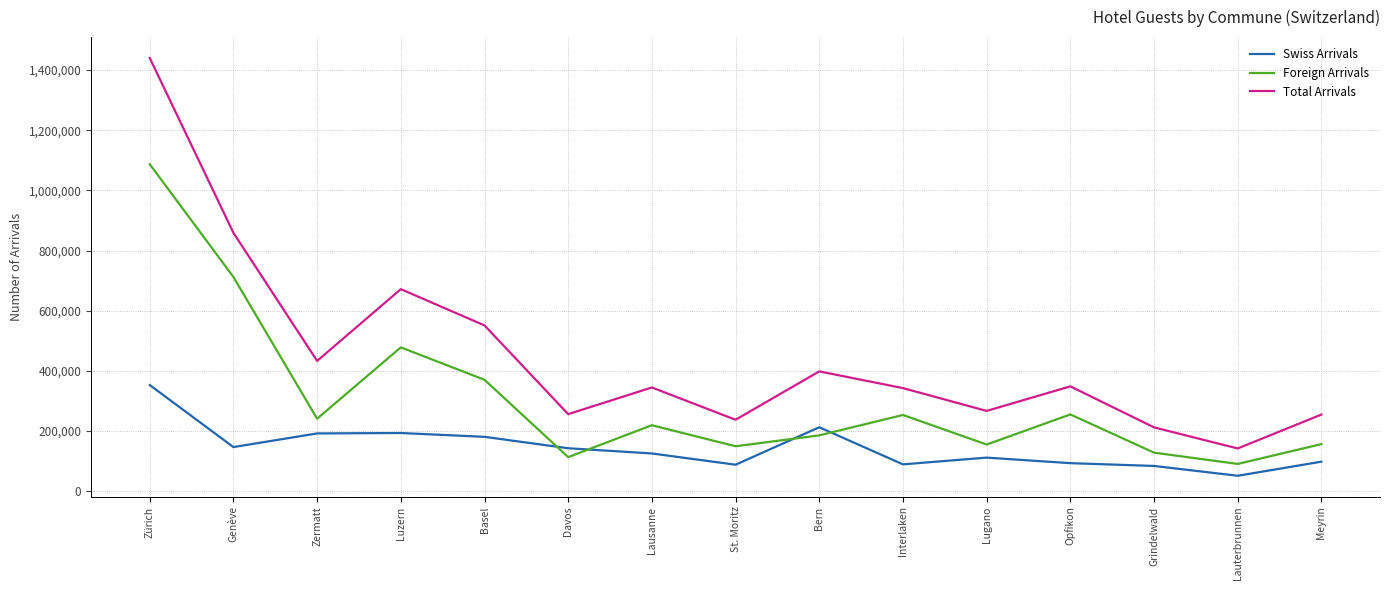

Is the value of Total Arrivals at St. Moritz greater than the value of Foreign Arrivals at Genève?

No